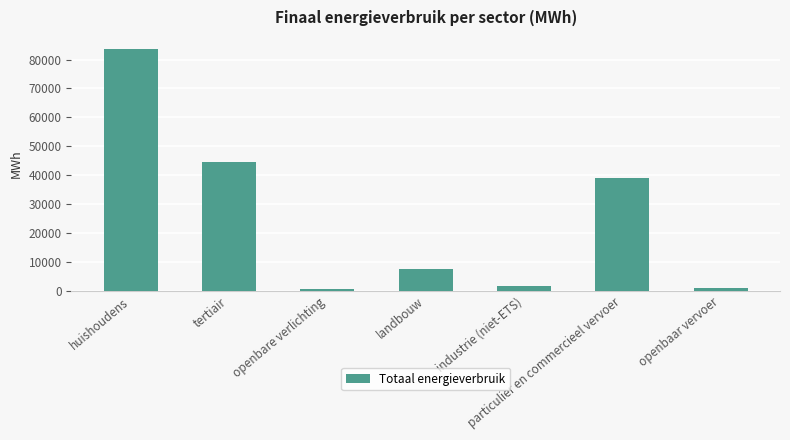

Between huishoudens and industrie (niet-ETS), which is larger?

huishoudens